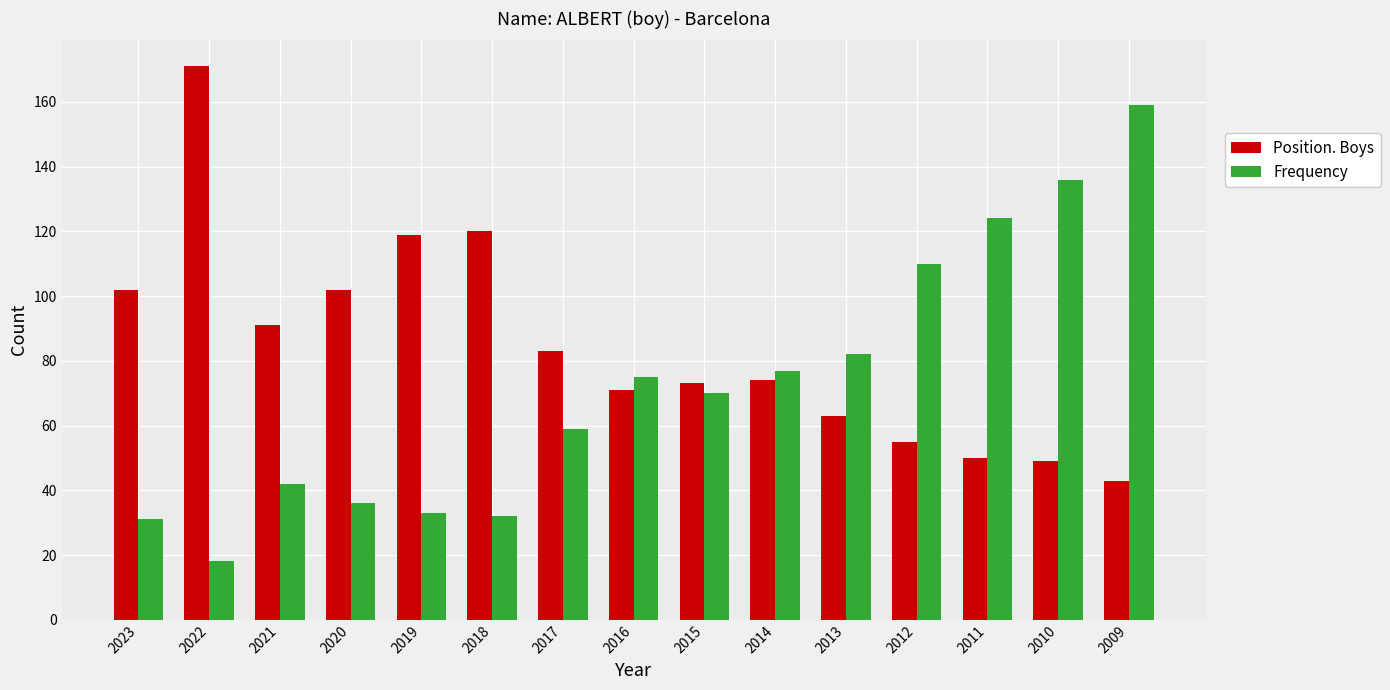

Does the chart contain any negative values?

No